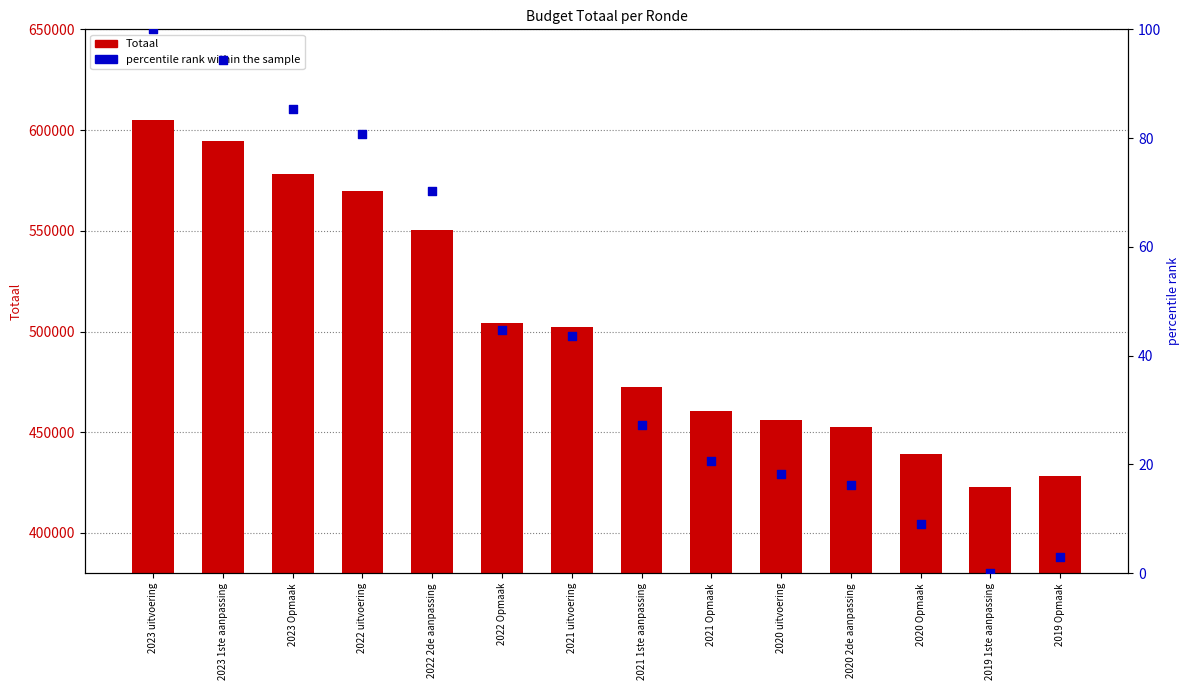

Is the value of Totaal at 2021 1ste aanpassing greater than the value of percentile rank within the sample at 2022 uitvoering?

Yes